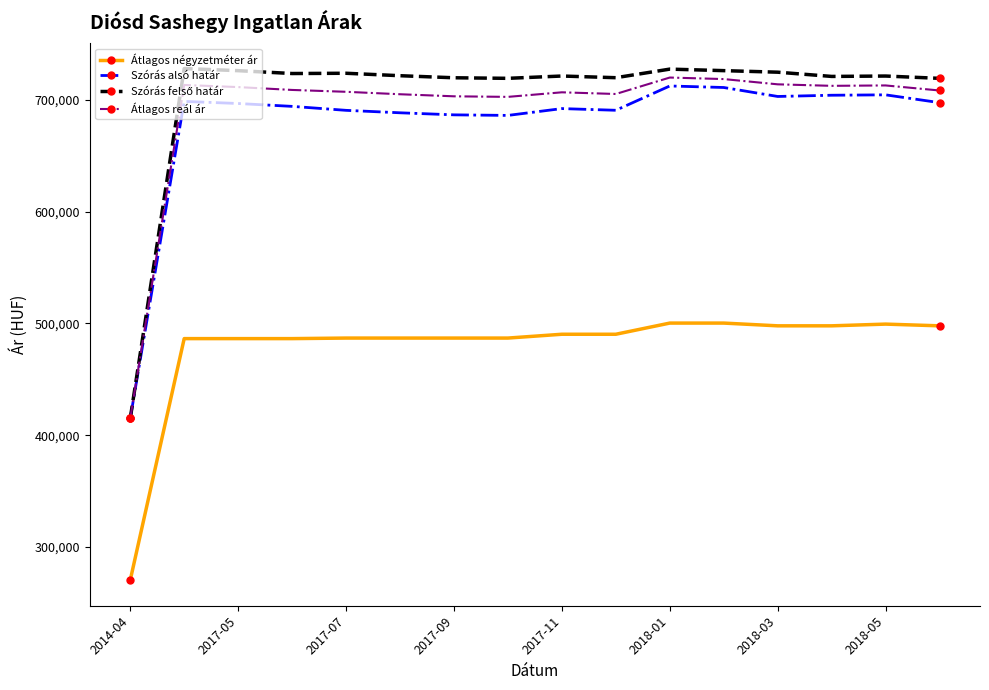

True or false: Átlagos reál ár and Átlagos négyzetméter ár cross at least once.

False